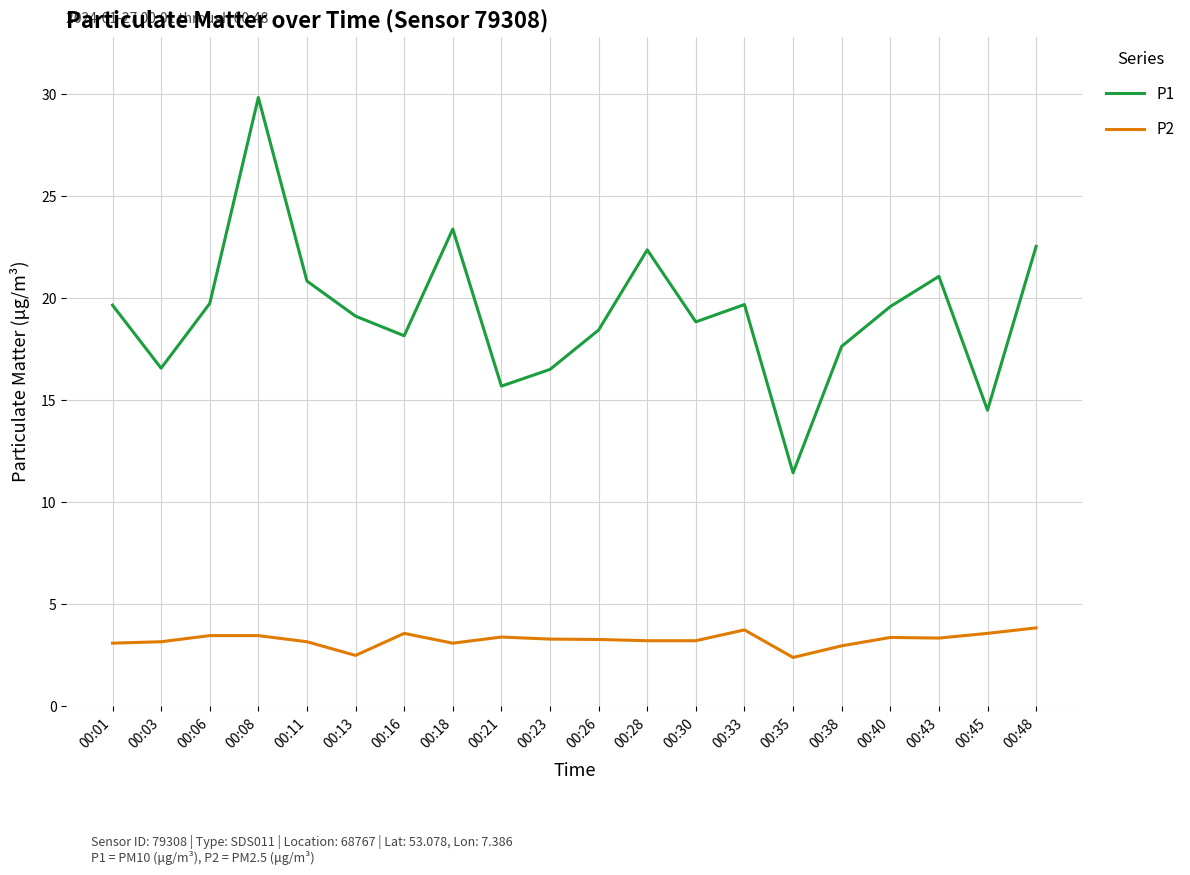

Rank the series by their maximum value, from highest to lowest.

P1, P2